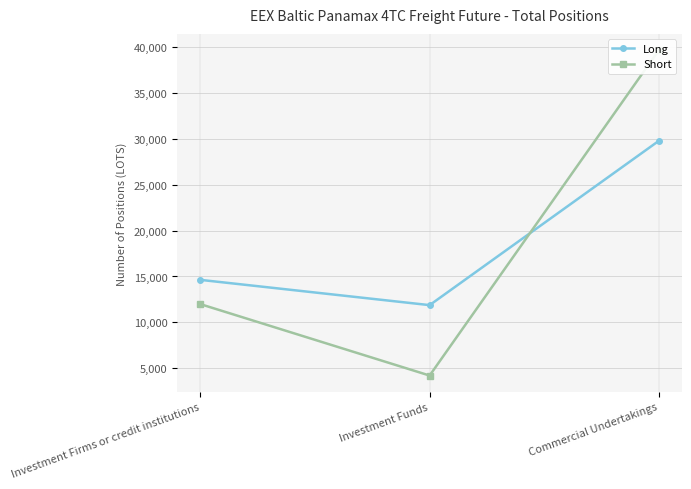

What is the difference between the maximum and minimum values in the Long series?

17918.9